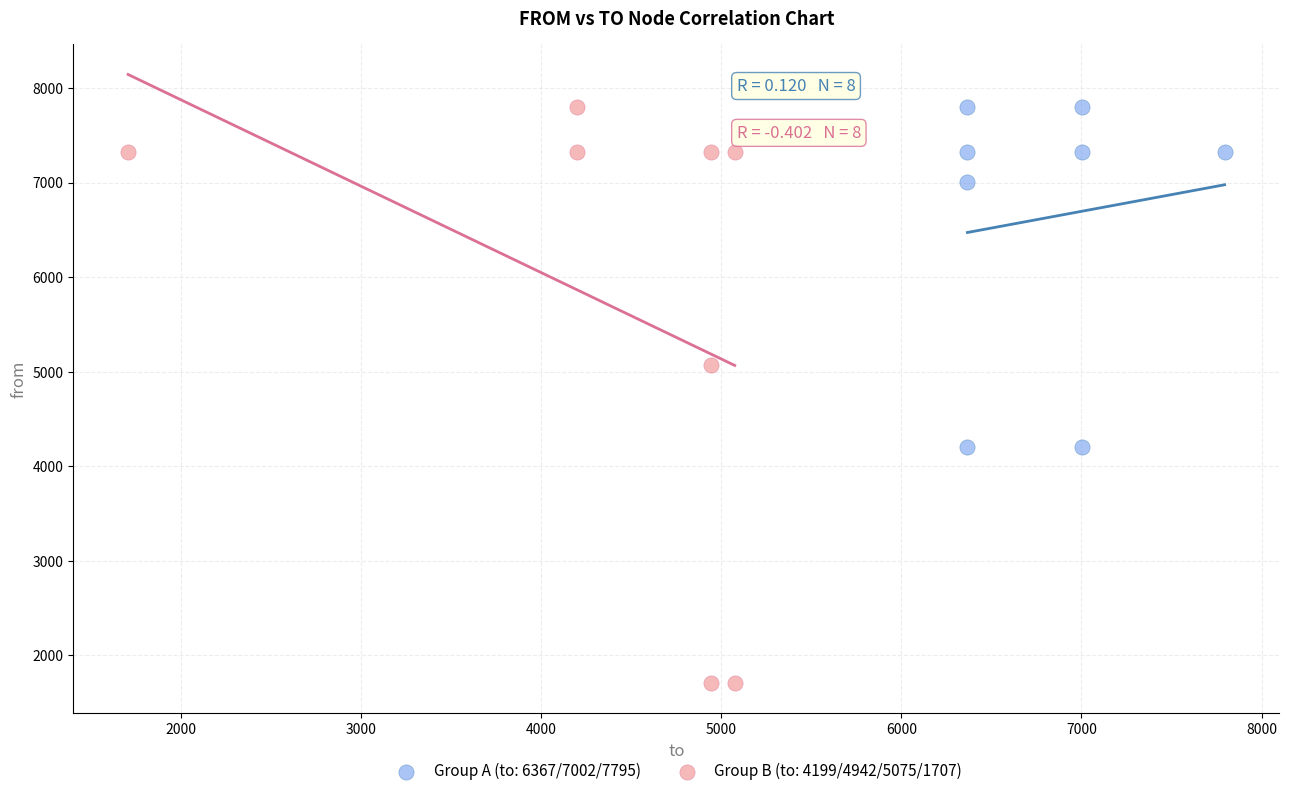

Which series reaches the minimum Y coordinate?

Group B (to: 4199/4942/5075/1707)